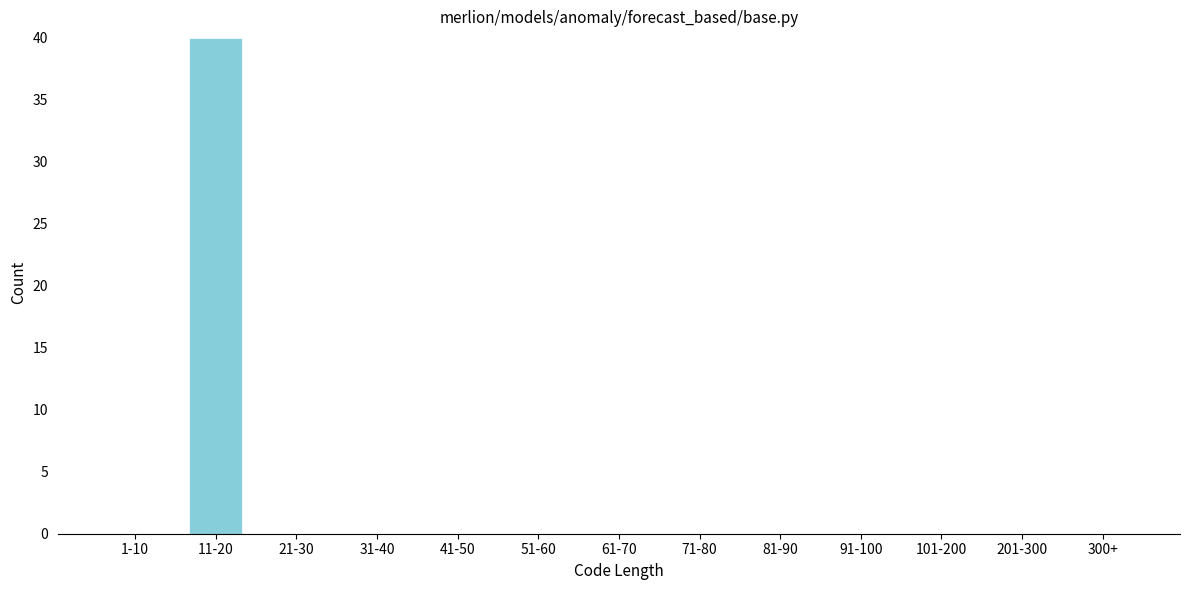

Reading left to right, transcribe all the data shown in this chart.

1-10=0	11-20=40	21-30=0	31-40=0	41-50=0	51-60=0	61-70=0	71-80=0	81-90=0	91-100=0	101-200=0	201-300=0	300+=0